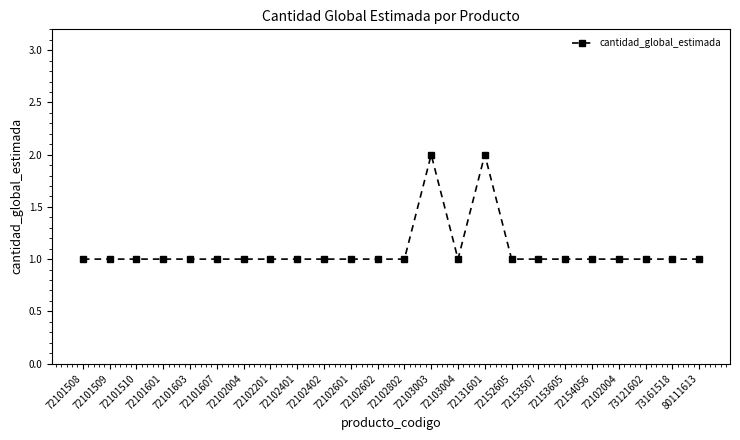

Reading left to right, what are all the values shown in this chart?

1	1	1	1	1	1	1	1	1	1	1	1	1	2	1	2	1	1	1	1	1	1	1	1